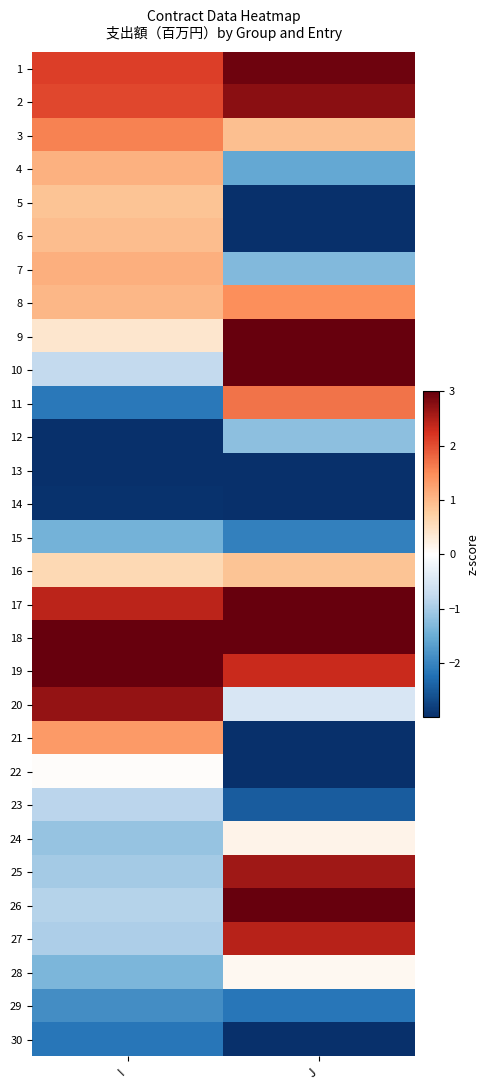

Reading left to right, what are all the values shown in this chart?

1: I=2.1	J=2.9
2: I=2.0	J=2.8
3: I=1.6	J=0.9
4: I=1.1	J=-1.6
5: I=0.9	J=-3.3
6: I=1.0	J=-3.2
7: I=1.1	J=-1.3
8: I=1.0	J=1.5
9: I=0.4	J=3.5
10: I=-0.8	J=3.6
11: I=-2.1	J=1.7
12: I=-3.3	J=-1.2
13: I=-3.6	J=-3.5
14: I=-3.0	J=-3.8
15: I=-1.4	J=-2.1
16: I=0.6	J=0.9
17: I=2.4	J=3.3
18: I=3.5	J=3.9
19: I=3.5	J=2.3
20: I=2.7	J=-0.5
21: I=1.3	J=-3.0
22: I=0.0	J=-3.8
23: I=-0.8	J=-2.5
24: I=-1.1	J=0.2
25: I=-1.0	J=2.6
26: I=-0.9	J=3.5
27: I=-1.0	J=2.5
28: I=-1.4	J=0.1
29: I=-1.9	J=-2.2
30: I=-2.2	J=-3.1